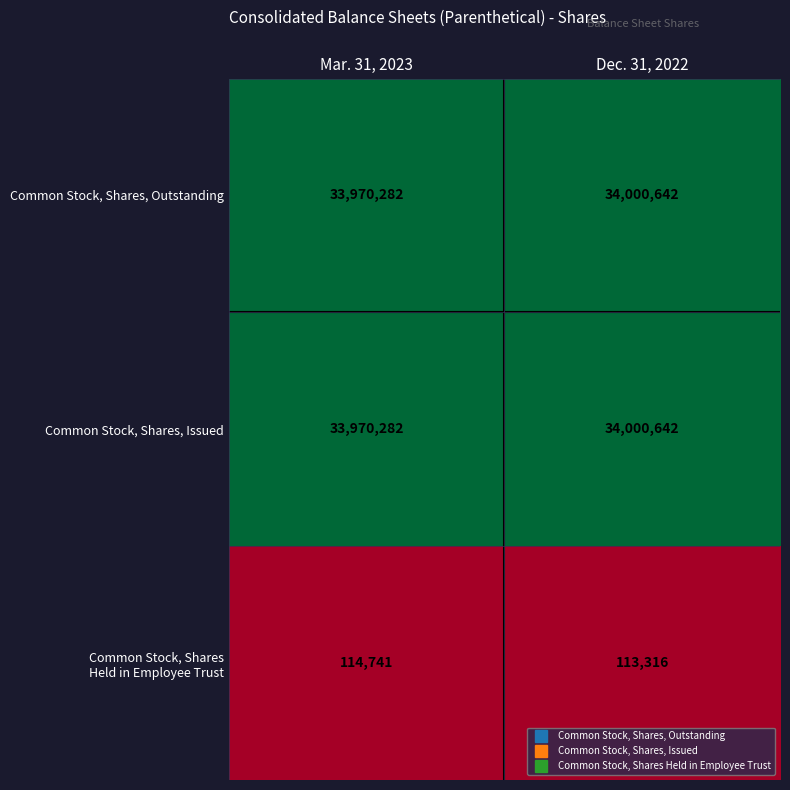

What is the sum of the Common Stock, Shares, Issued values at Mar. 31, 2023 and Dec. 31, 2022?

67970924